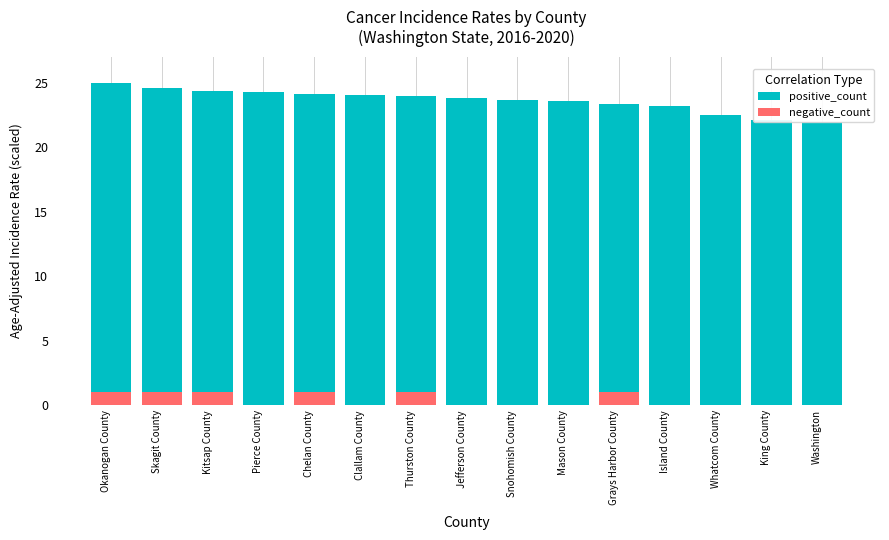

How many values in the negative_count series exceed 0?

6